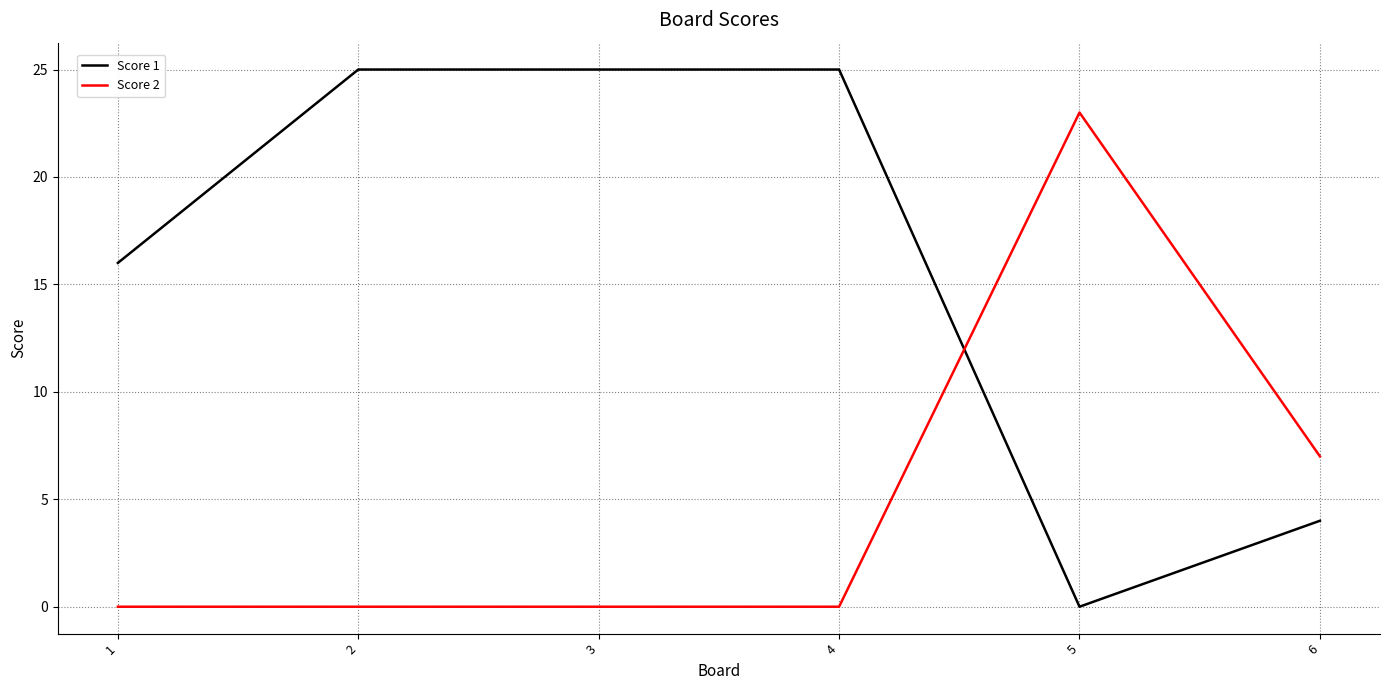

Rank the series by their maximum value, from highest to lowest.

Score 1, Score 2